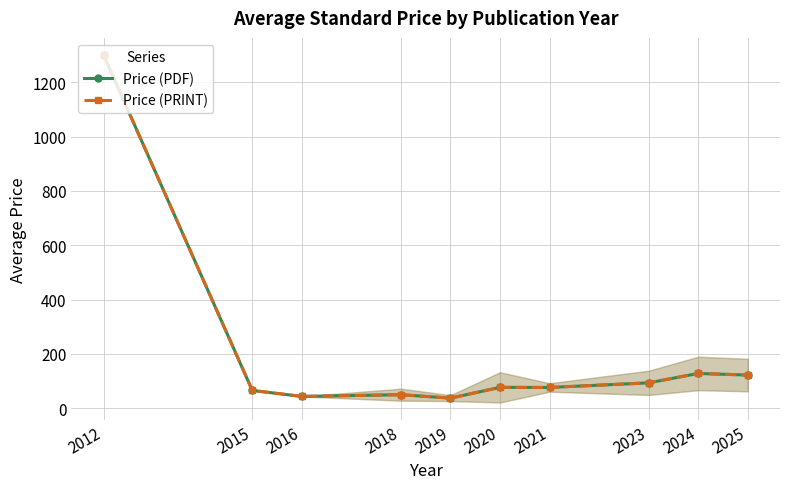

What are all the series names shown in the legend?

Price (PDF), Price (PRINT)